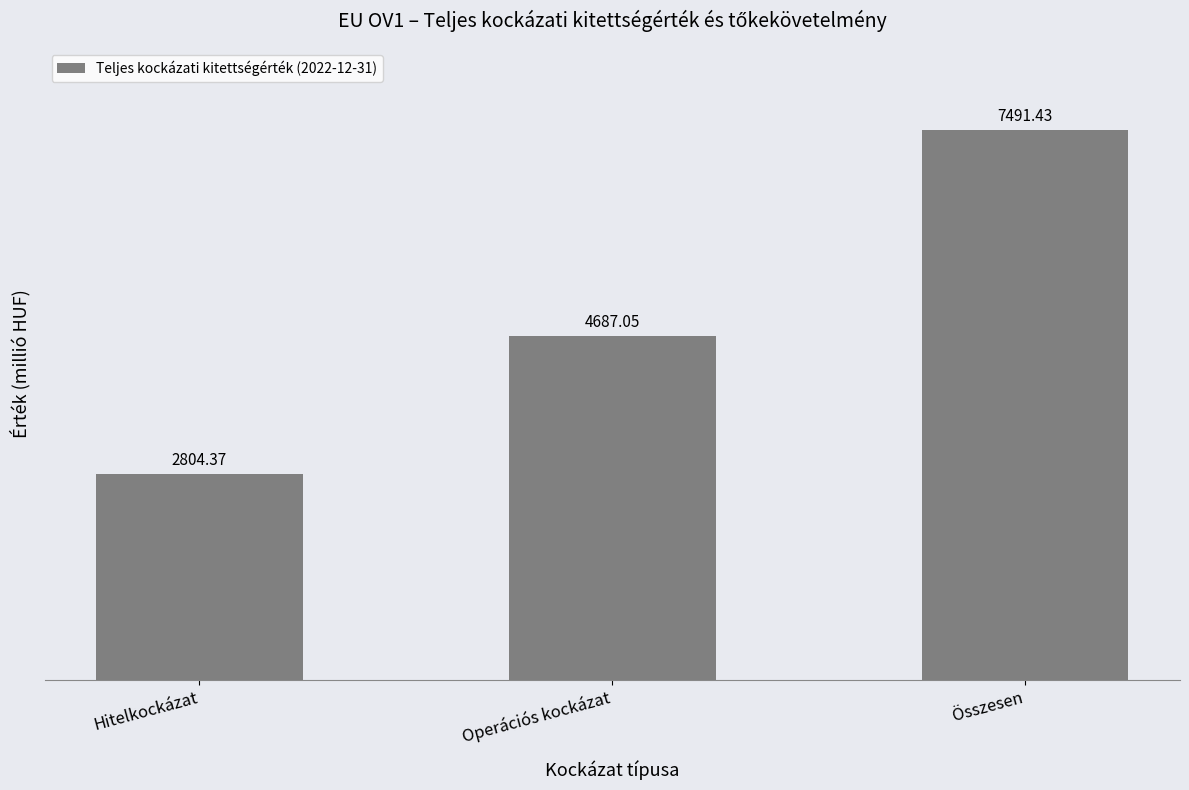

What position from the left is Összesen?

3